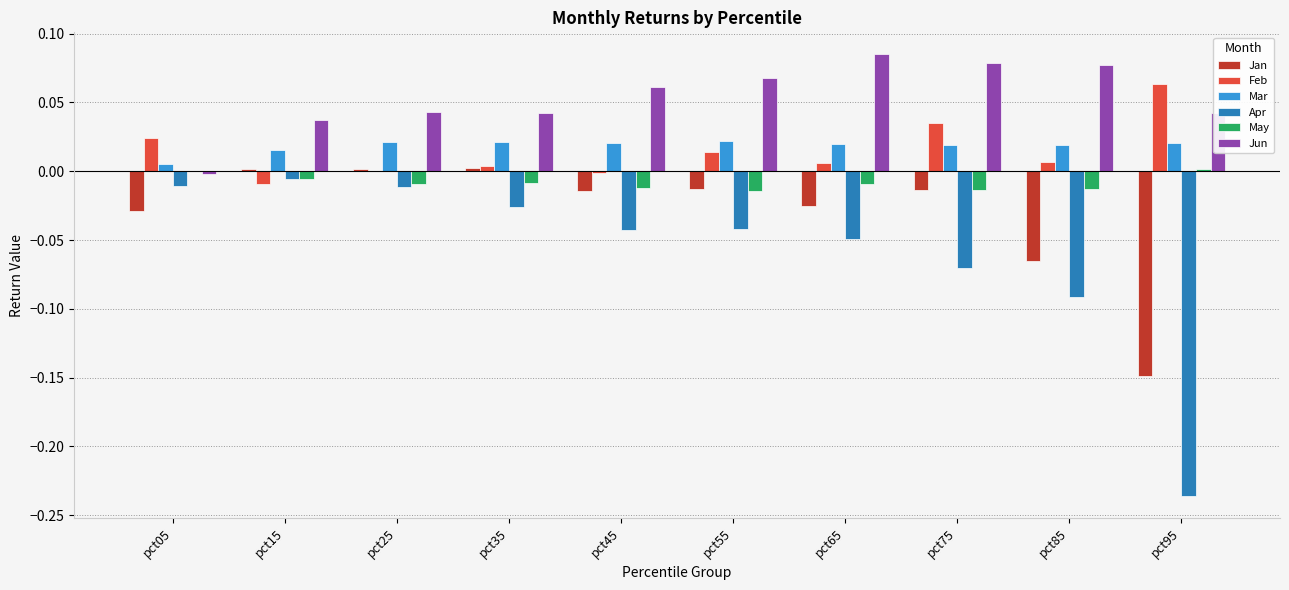

What is the sum of all Apr values?

-0.6